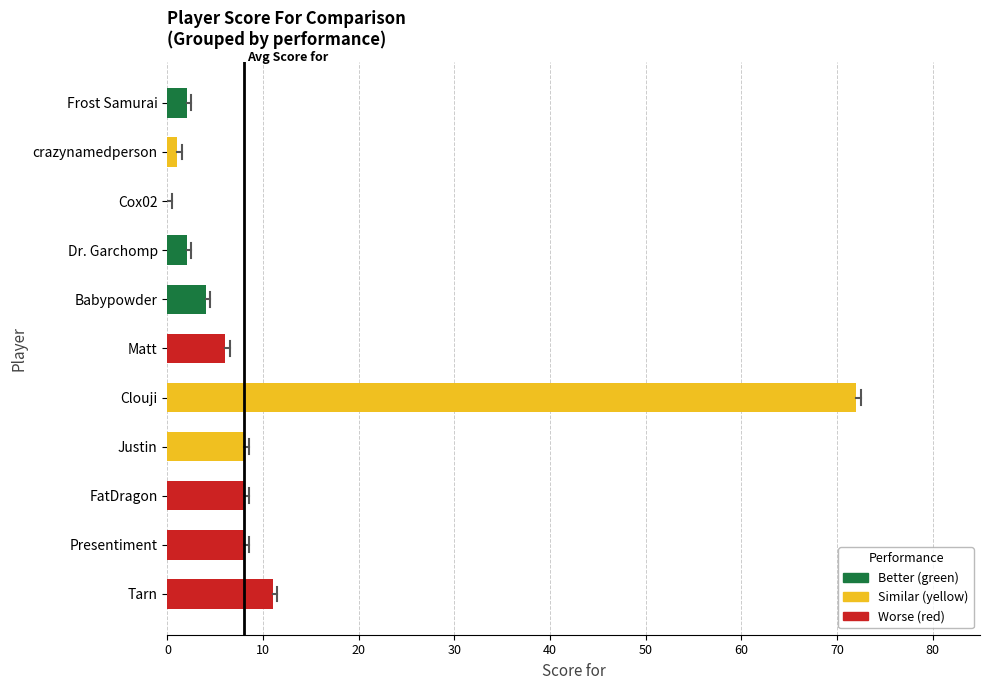

Which label corresponds to the largest value in the chart?

Clouji